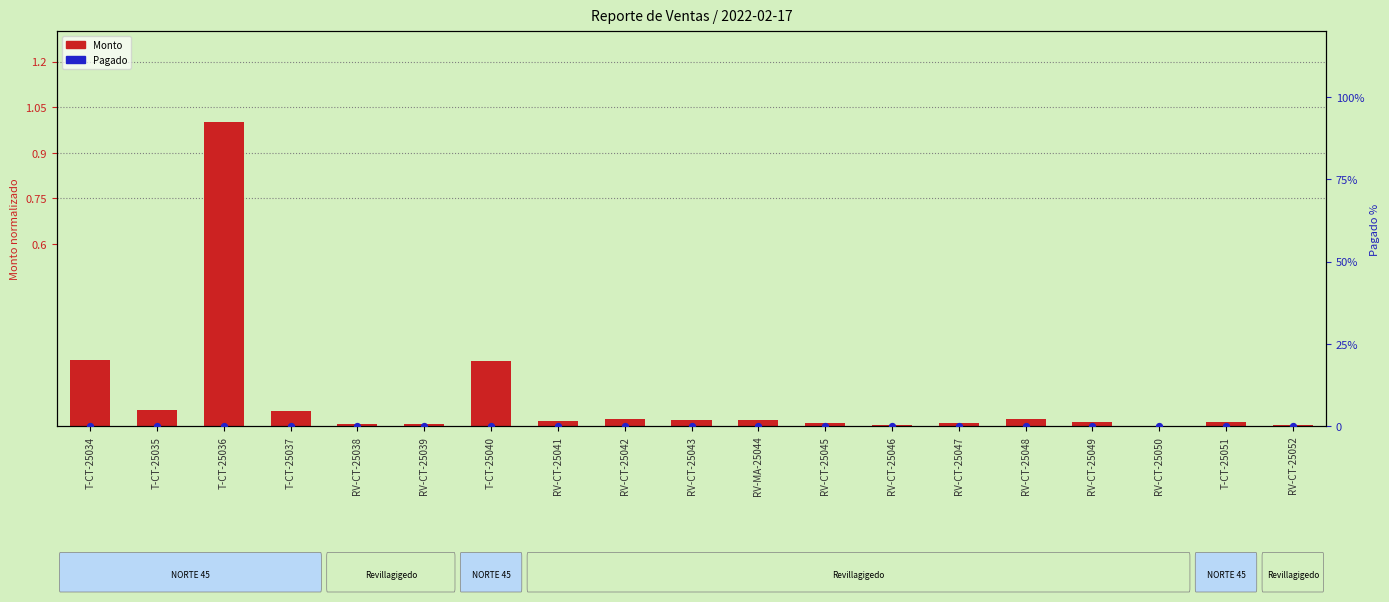

Which series contains the highest Y value?

Adeudo %